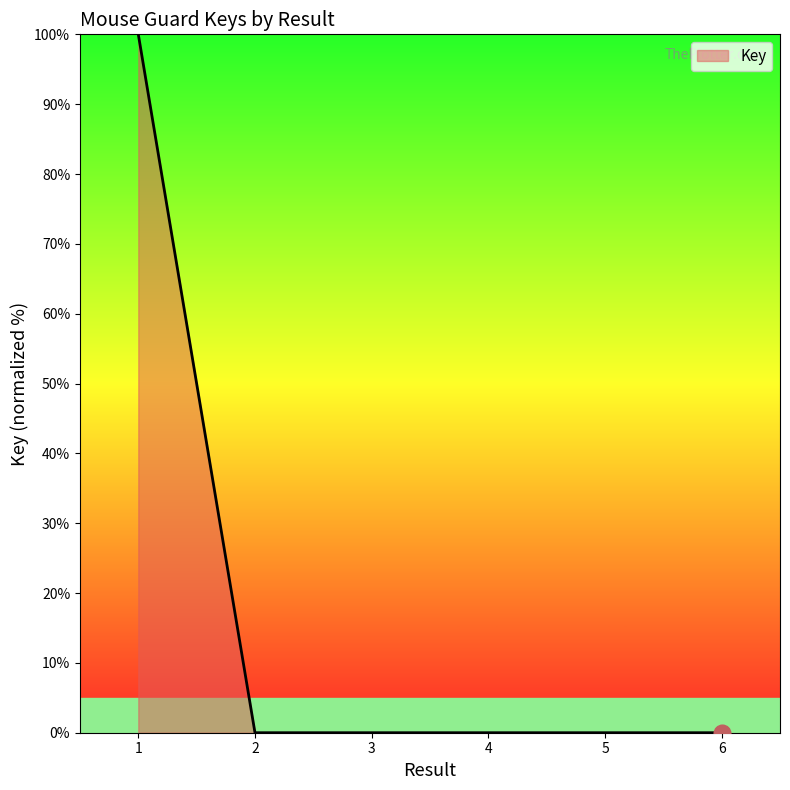

The value at 6 is -49.7. True or false?

False